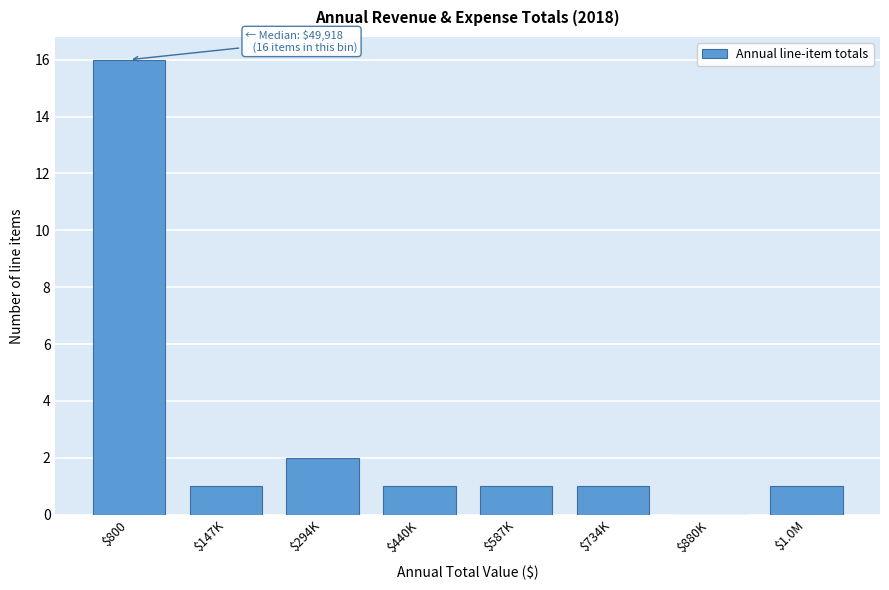

What is the sum of all values?

23